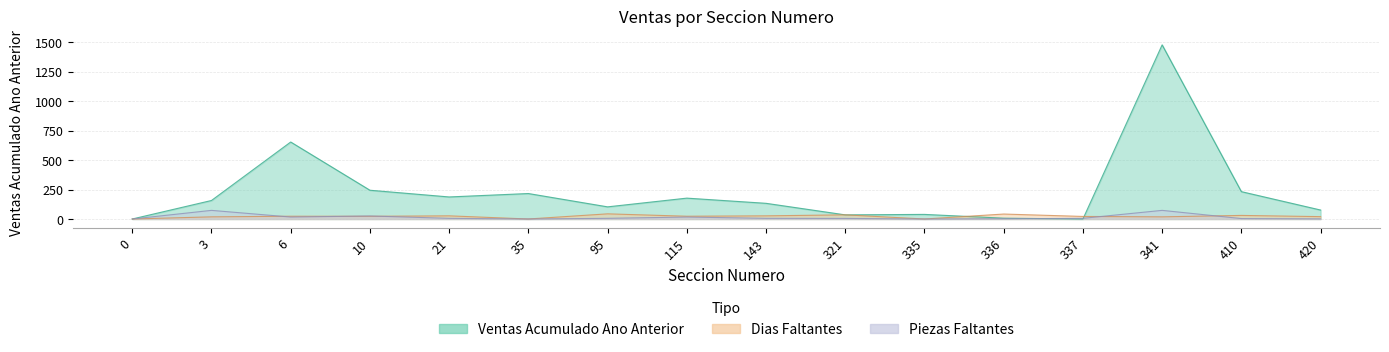

Reading left to right, what are all the values shown in this chart?

Ventas Acumulado Ano Anterior: 0.0	157.0	653.0	244.0	187.0	216.0	103.0	177.0	133.0	35.0	39.0	7.0	0.0	1477.0	232.0	76.0
Dias Faltantes: 0.0	18.2	23.4	22.9	26.8	0.0	43.7	23.4	26.8	35.1	0.0	42.0	21.7	18.2	30.3	20.0
Piezas Faltantes: 0.0	73.2	16.6	25.6	5.6	0.0	5.7	16.6	5.6	4.9	0.0	2.1	5.9	73.2	3.6	1.0